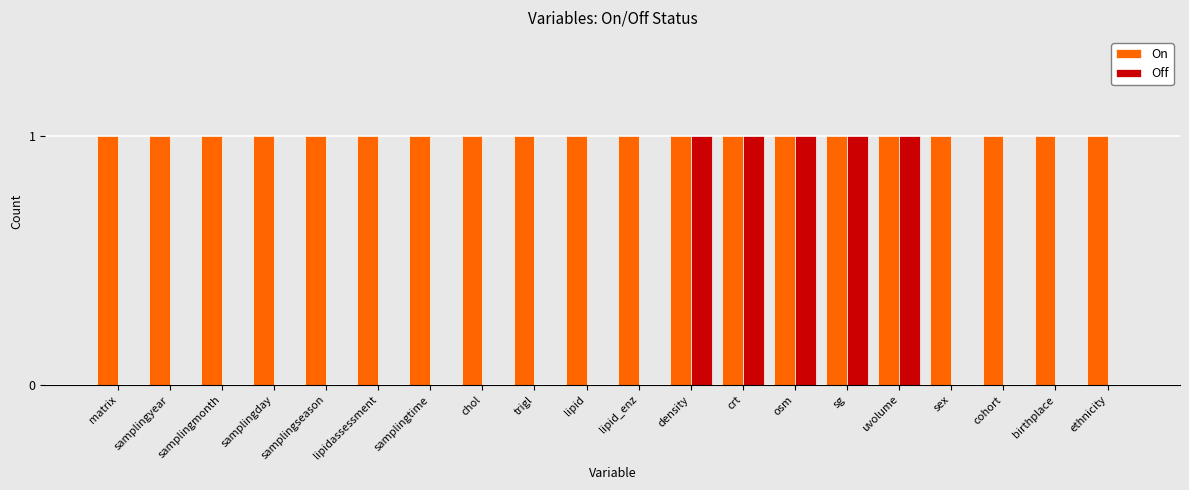

The value of On at sex is 2. True or false?

False